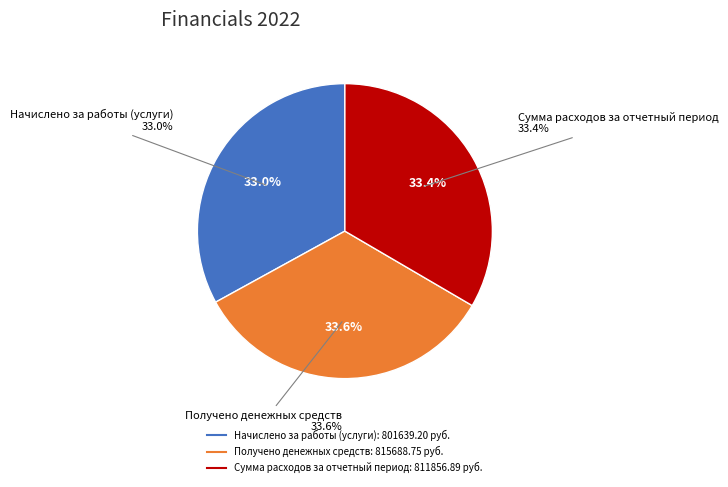

Does any single category account for the majority?

No